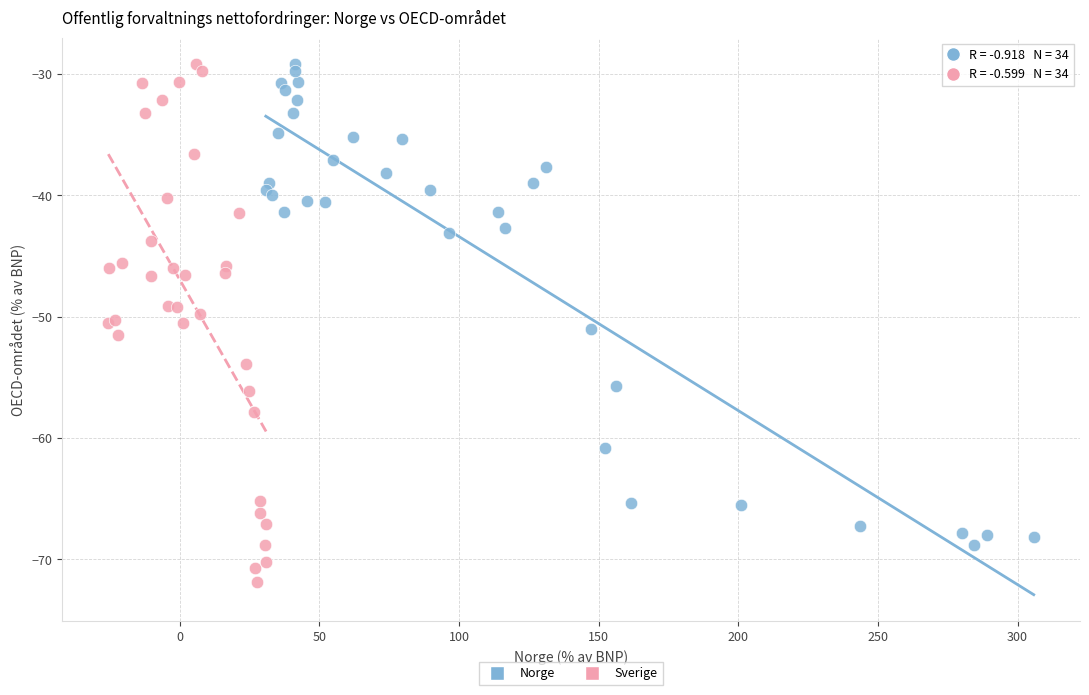

Which series has the widest spread of Y values?

Sverige